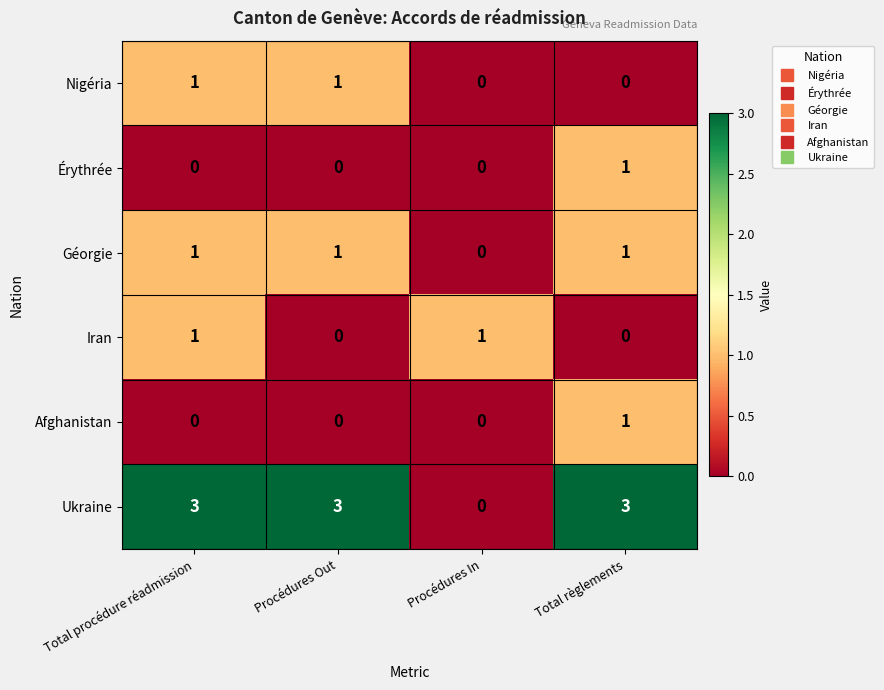

Reading right to left, what are all the values shown in this chart?

Nigéria: 0	0	1	1
Érythrée: 1	0	0	0
Géorgie: 1	0	1	1
Iran: 0	1	0	1
Afghanistan: 1	0	0	0
Ukraine: 3	0	3	3